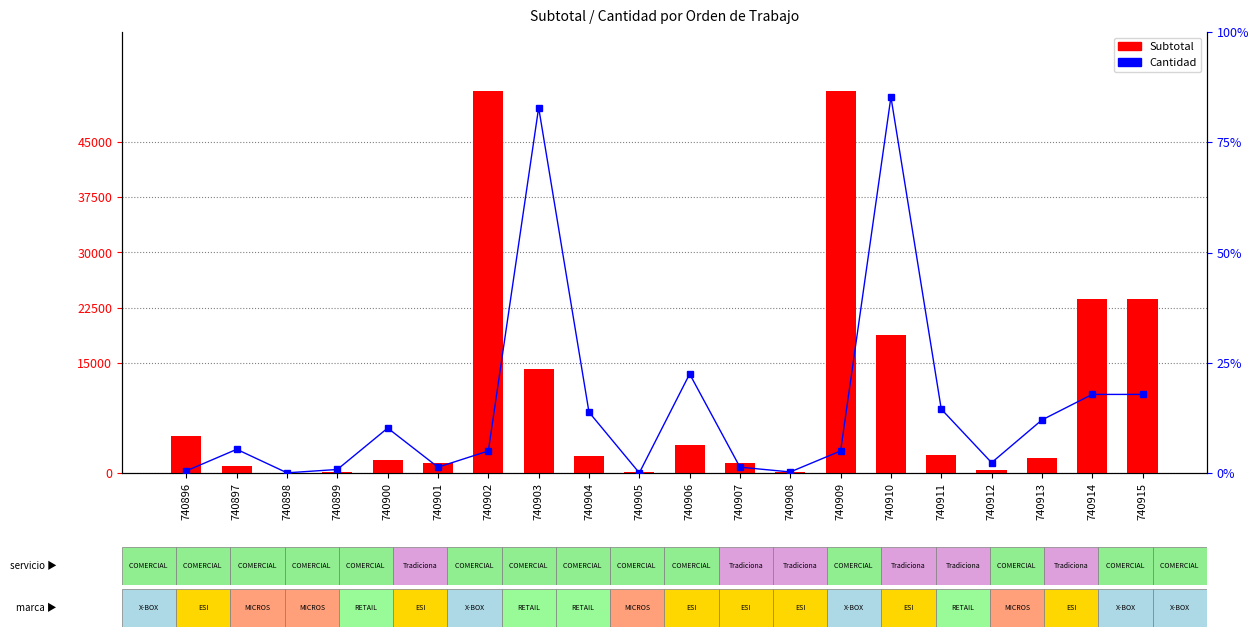

Which series has the largest total across all categories?

Subtotal